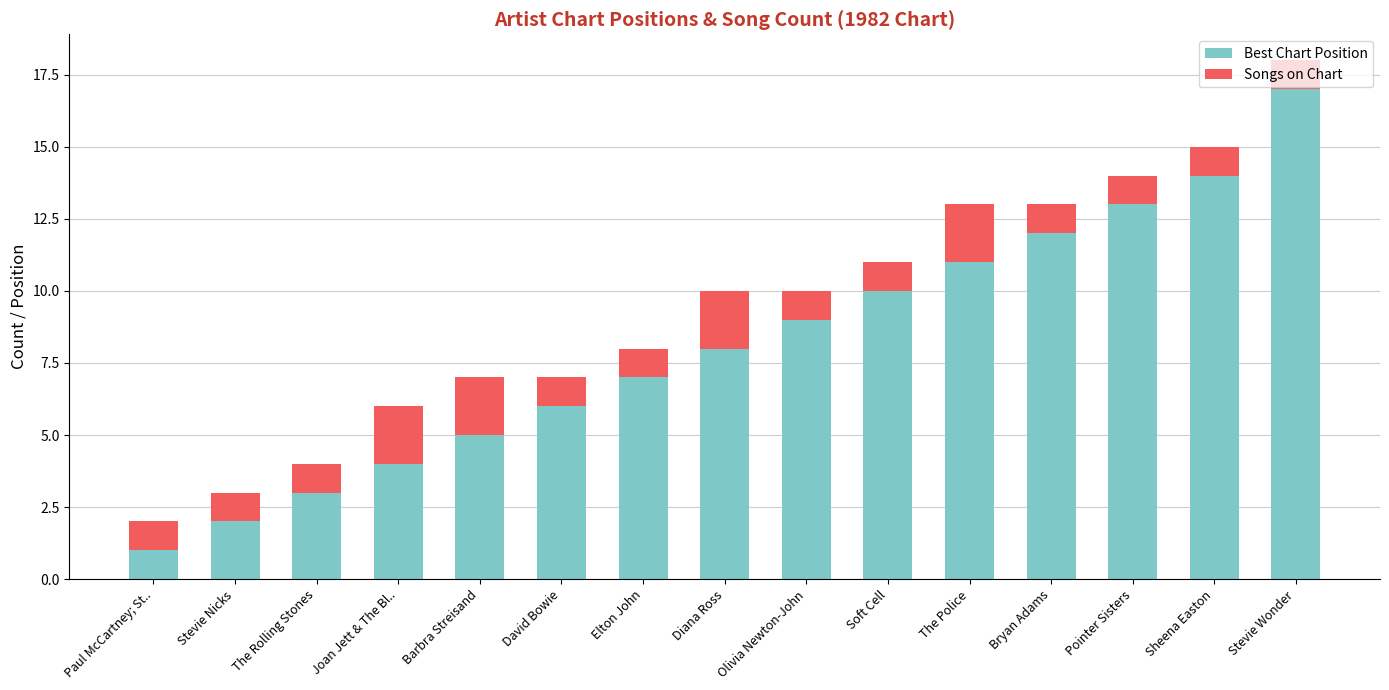

List the labels in order of Best Chart Position value, largest first.

Stevie Wonder, Sheena Easton, Pointer Sisters, Bryan Adams, The Police, Soft Cell, Olivia Newton-John, Diana Ross, Elton John, David Bowie, Barbra Streisand, Joan Jett & The Bl.., The Rolling Stones, Stevie Nicks, Paul McCartney; St..